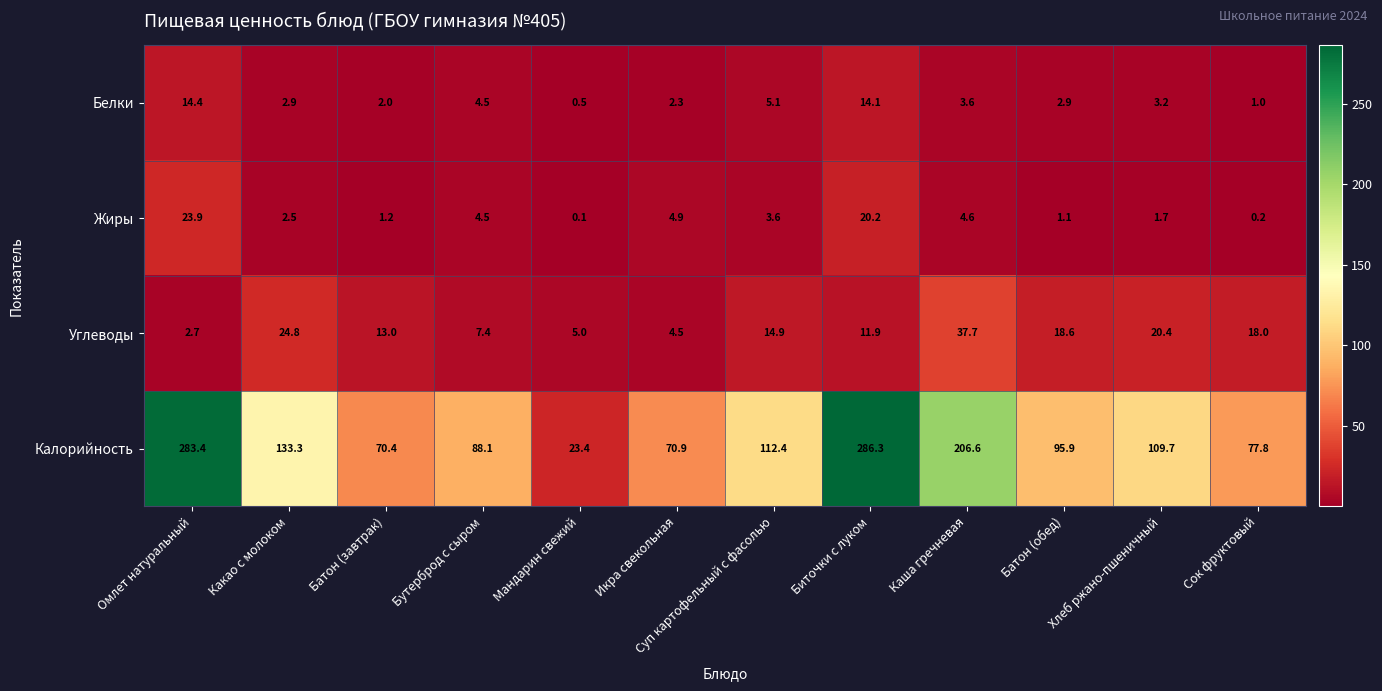

Rank the series by their maximum value, from highest to lowest.

Калорийность, Углеводы, Жиры, Белки